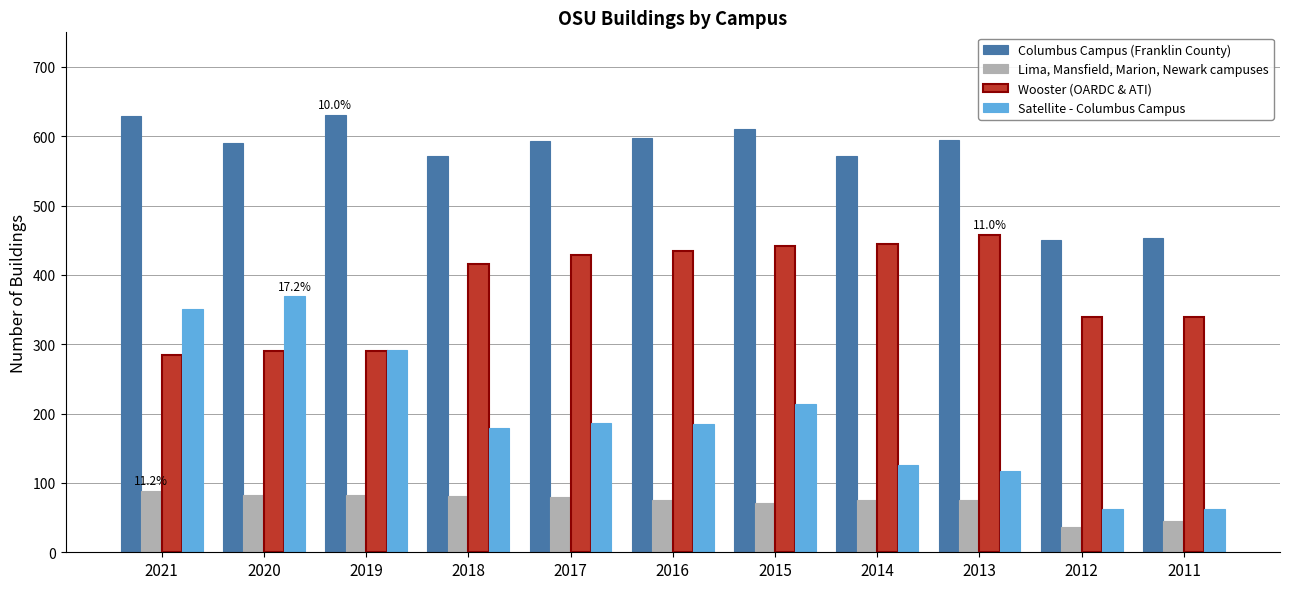

True or false: Wooster (OARDC & ATI) has a value of 416 at 2018.

True